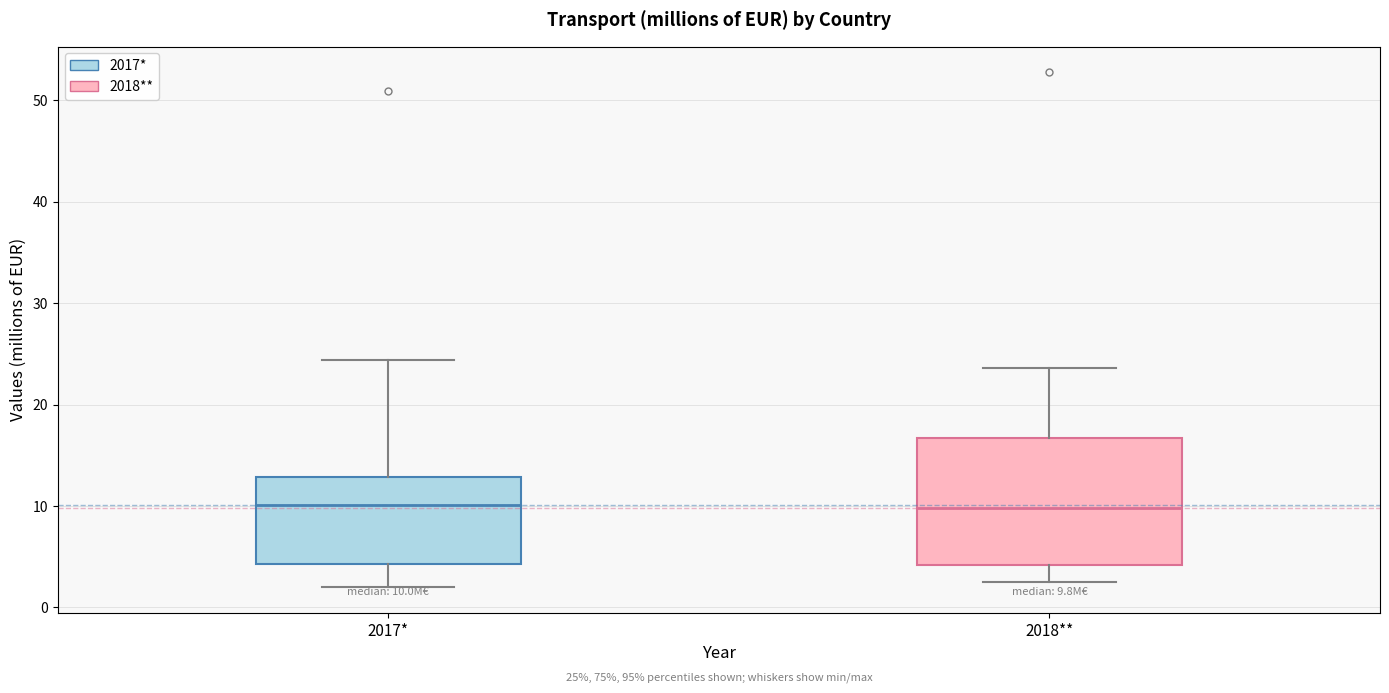

Comparing the boxes themselves (not the whiskers), which one is the tallest?

2018**